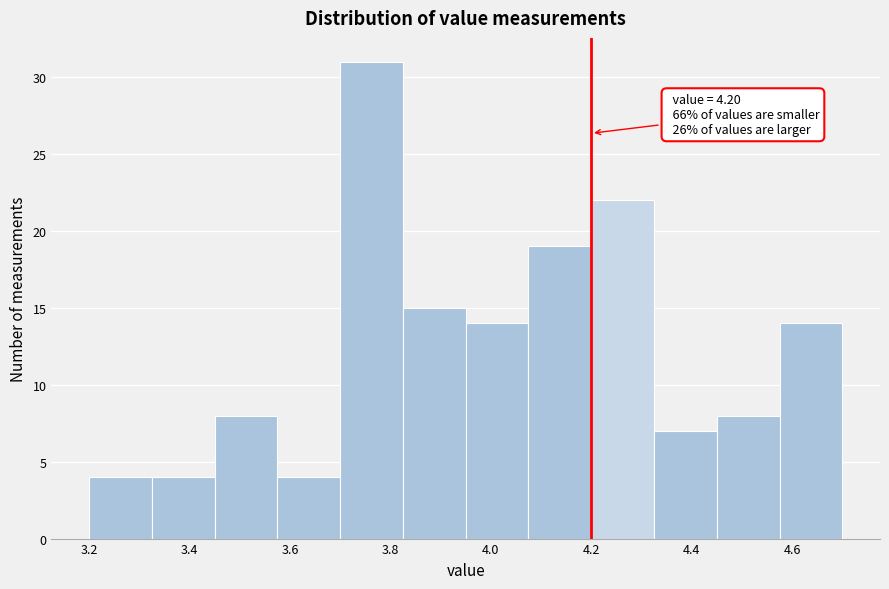

Which range on the x-axis has the tallest bar?

3.700 to 3.825